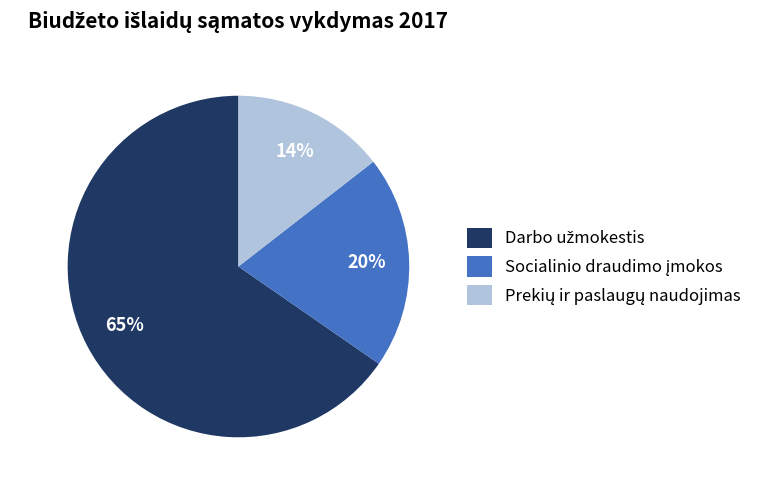

To the nearest percent, what is the average slice percentage?

33%